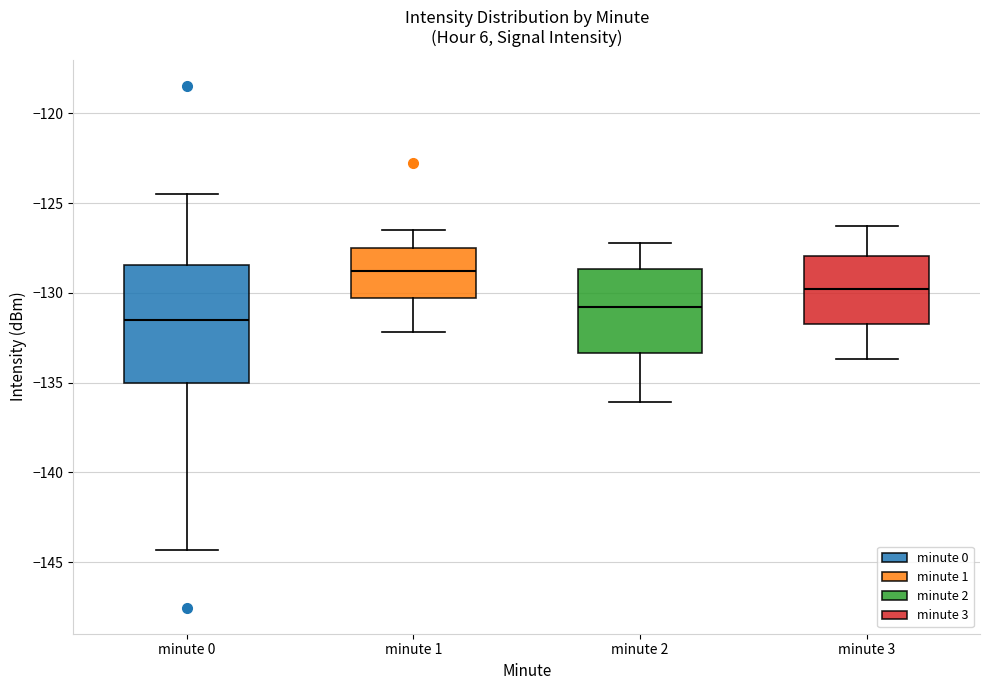

Reading left to right, transcribe this box plot: for each box, give where its median line is, the range the box spans, and where its two whiskers end, as read against the y-axis. The values are not printed on the chart, so give them approximately, as read against the axis.

minute 0: median -131.5, box -135.0 to -128.5, whiskers -144.5 to -124.5
minute 1: median -129.0, box -130.5 to -127.5, whiskers -132.0 to -126.5
minute 2: median -131.0, box -133.5 to -128.5, whiskers -136.0 to -127.0
minute 3: median -130.0, box -131.5 to -128.0, whiskers -133.5 to -126.5